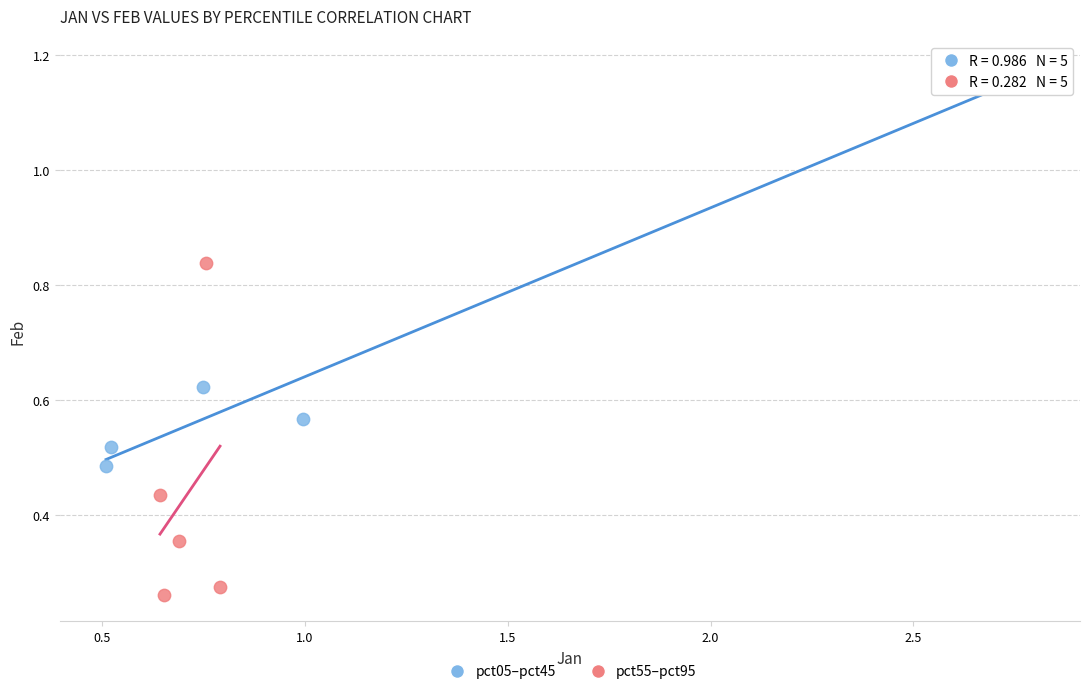

Which series reaches the maximum Y coordinate?

pct05–pct45